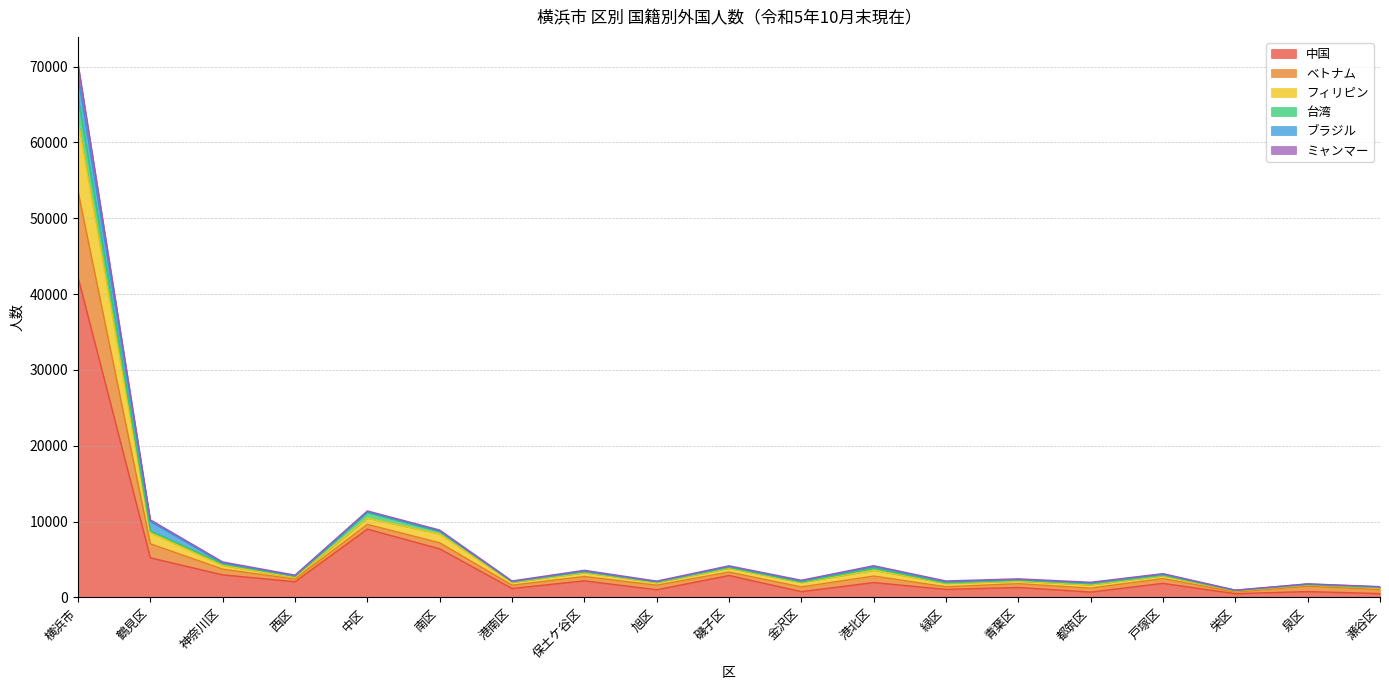

What is the greatest value displayed?

70395